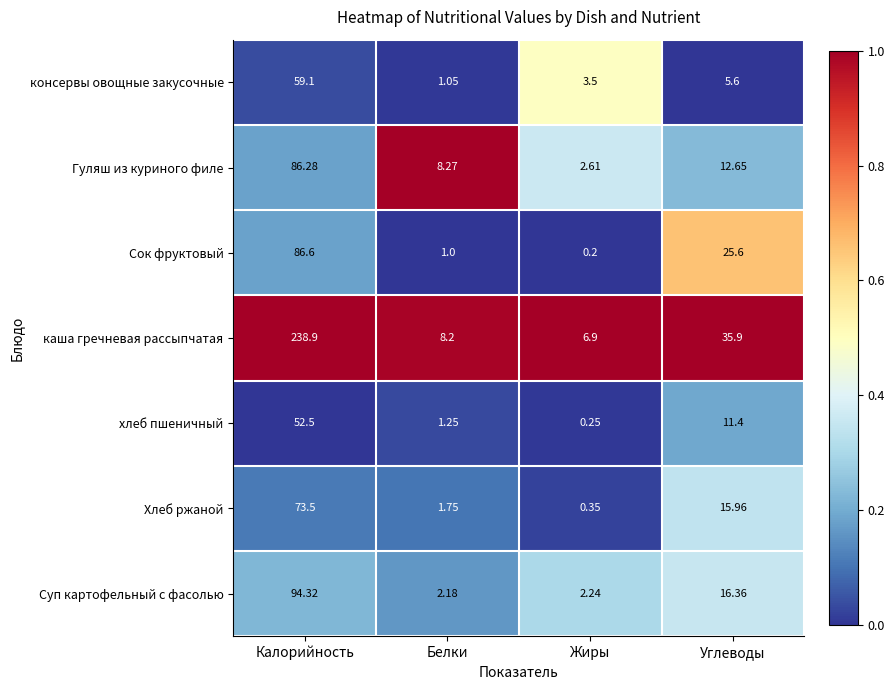

Which series has the largest total across all categories?

каша гречневая рассыпчатая